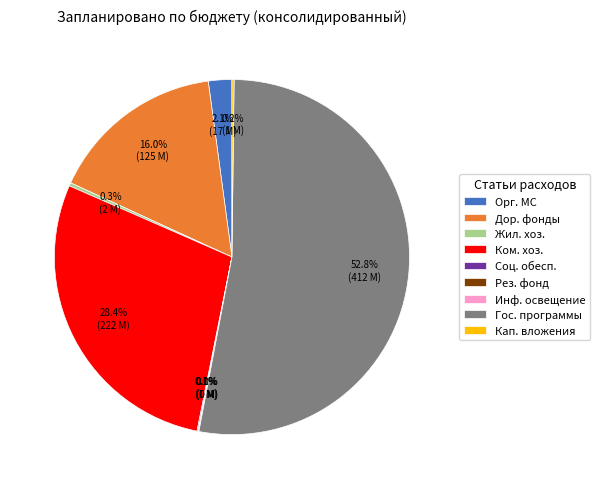

What is the largest slice in the pie chart?

Гос. программы